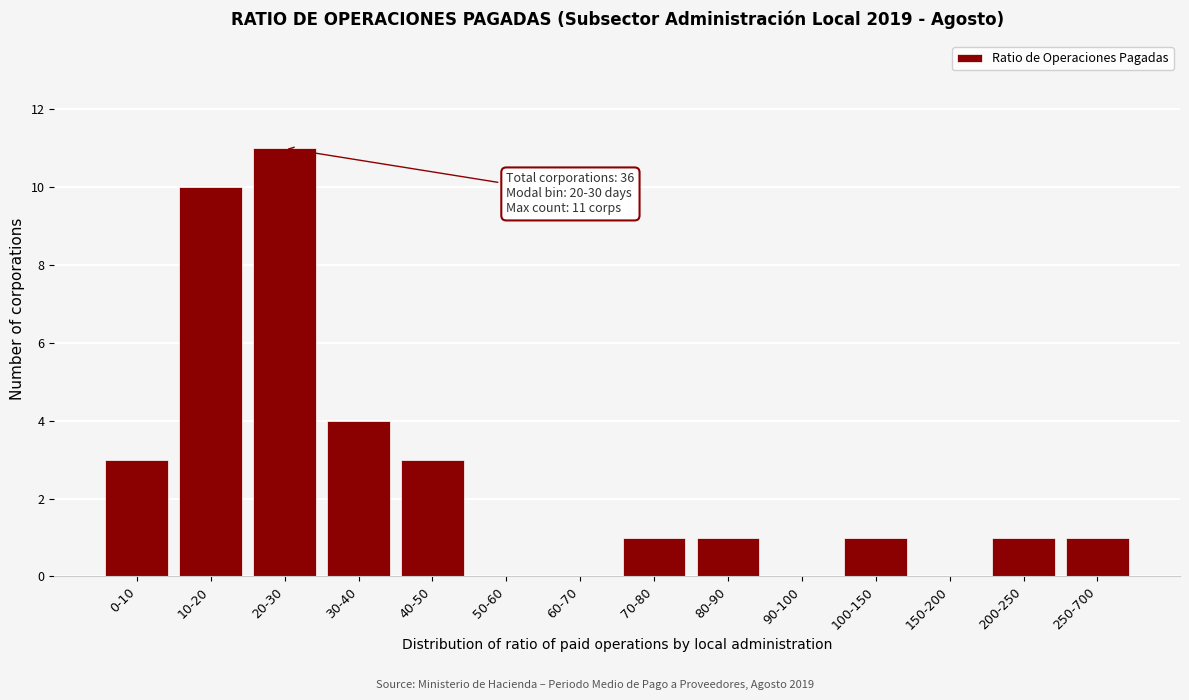

Reading right to left, extract all data points from this chart.

250-700=1	200-250=1	150-200=0	100-150=1	90-100=0	80-90=1	70-80=1	60-70=0	50-60=0	40-50=3	30-40=4	20-30=11	10-20=10	0-10=3